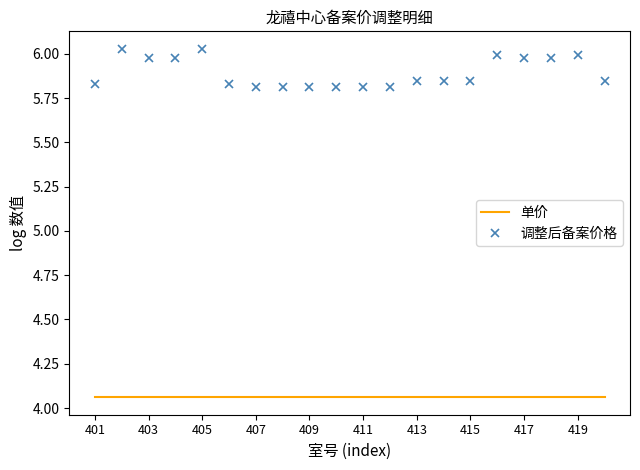

Which series has the largest range (max minus min)?

调整后备案价格